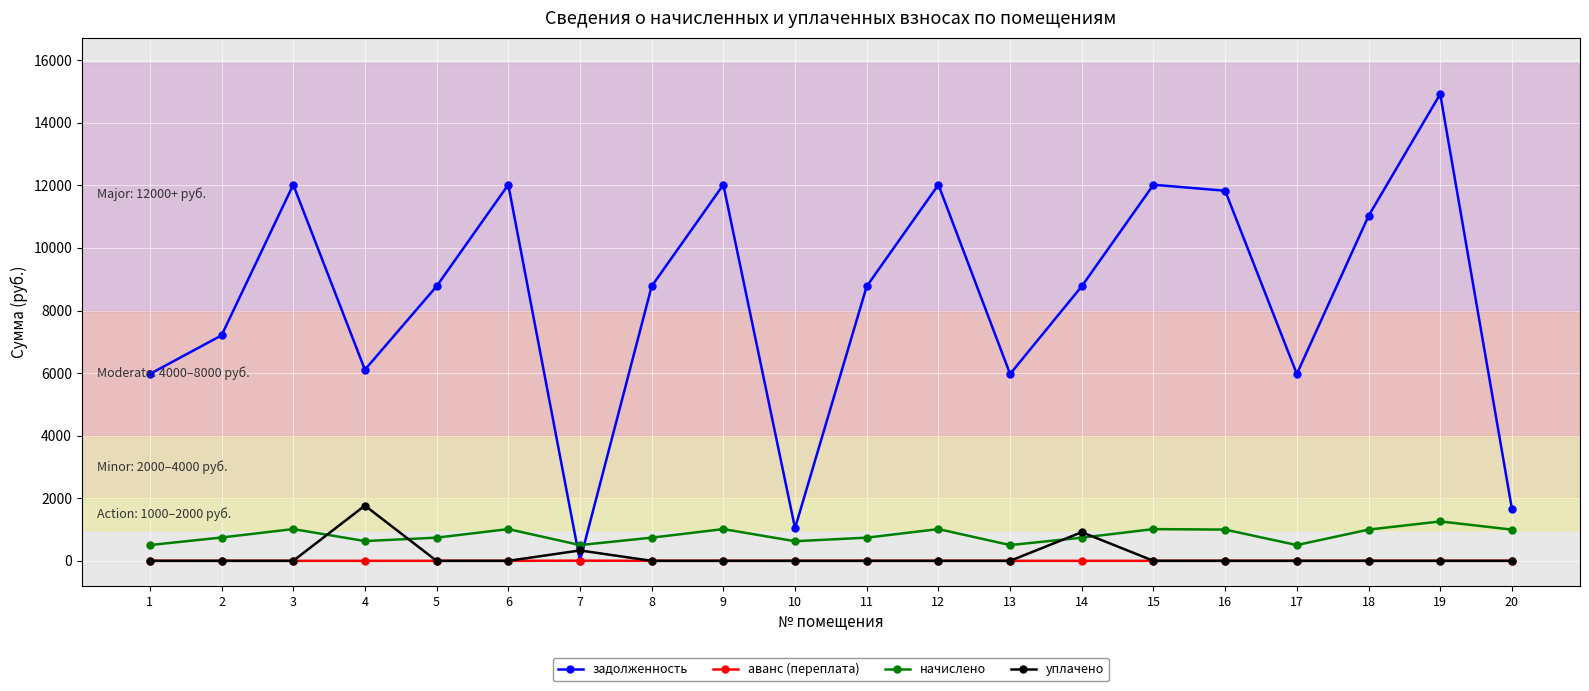

List the series in order of their peak value, highest first.

задолженность, уплачено, начислено, аванс (переплата)